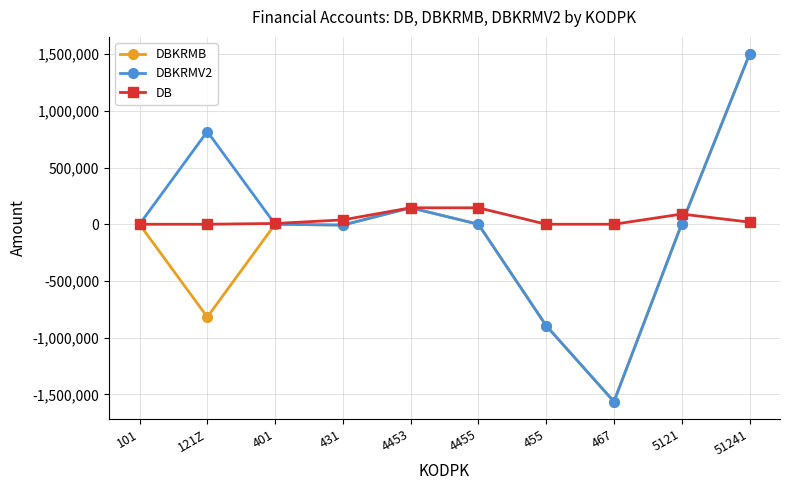

What is the total value across all series at 467?

-3128600.0